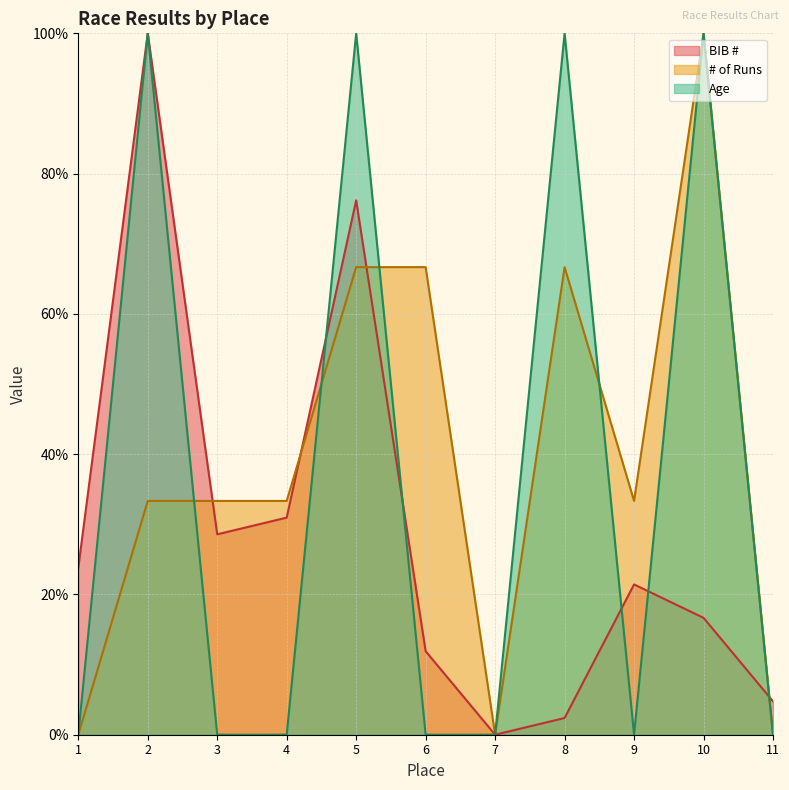

Where is # of Runs nearest to the value 50?

5